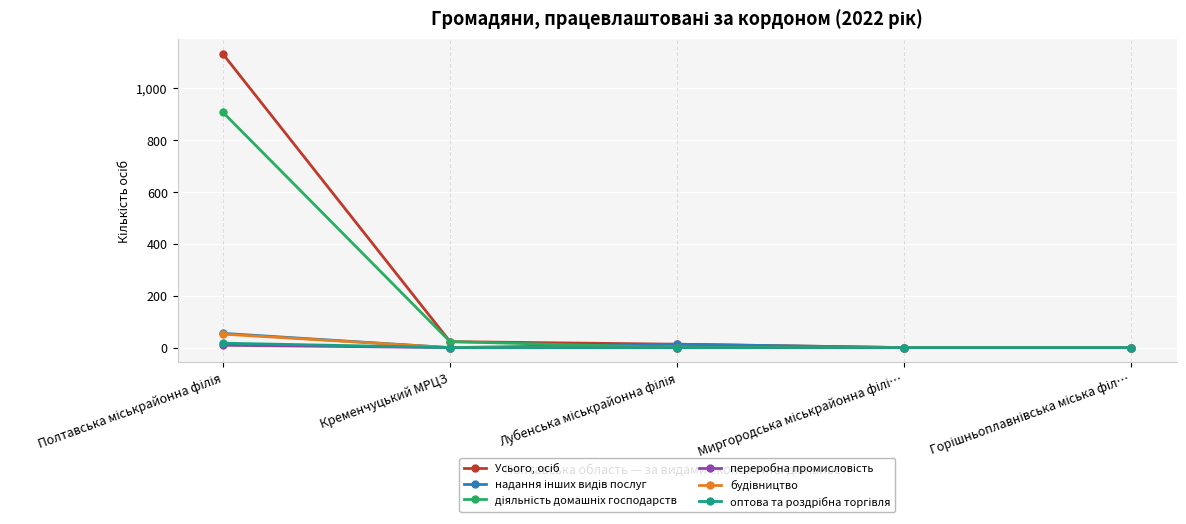

What is the label of the 2nd point from the left?

Кременчуцький МРЦЗ